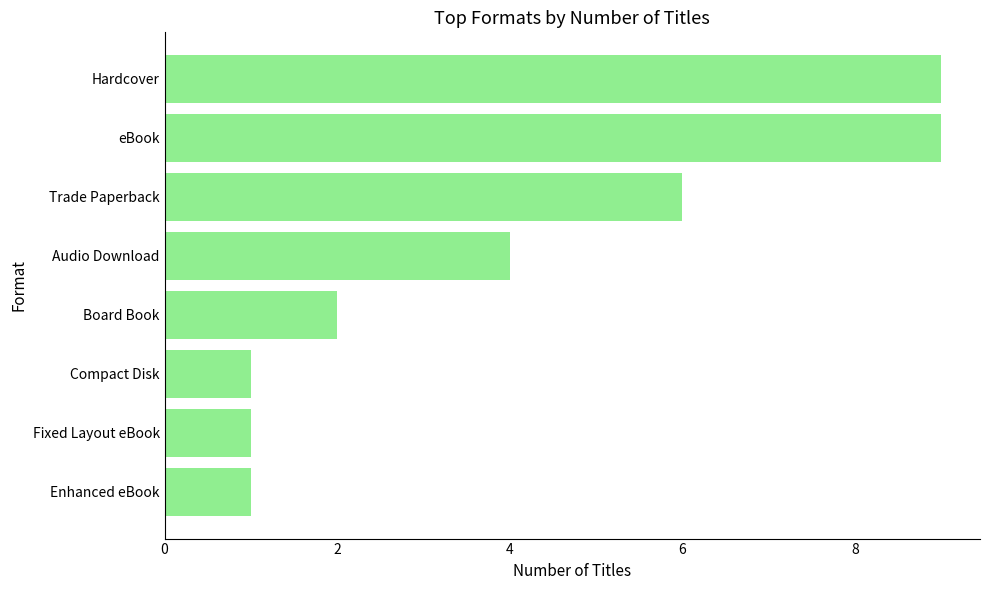

The chart shows a value of 1 at Enhanced eBook. True or false?

True